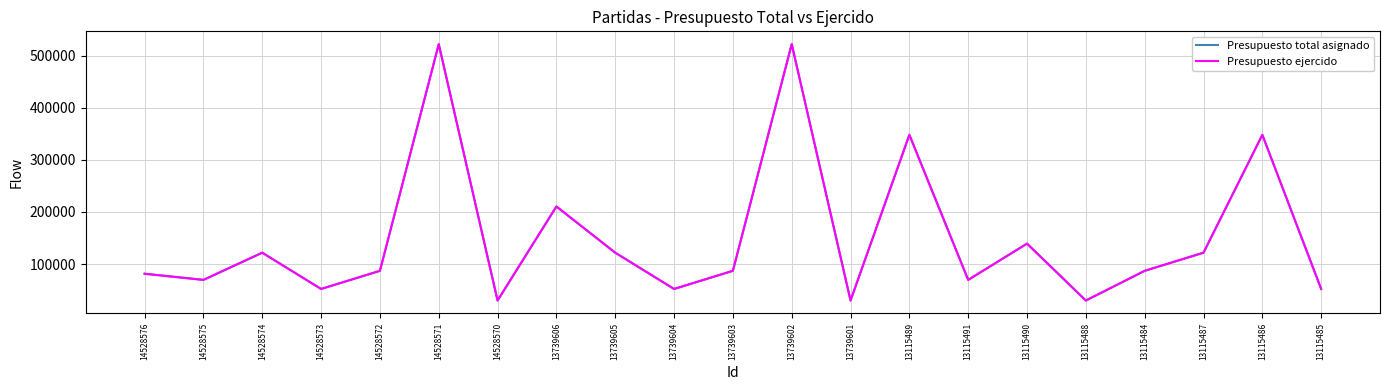

Does the chart display data point markers on the line(s)?

No